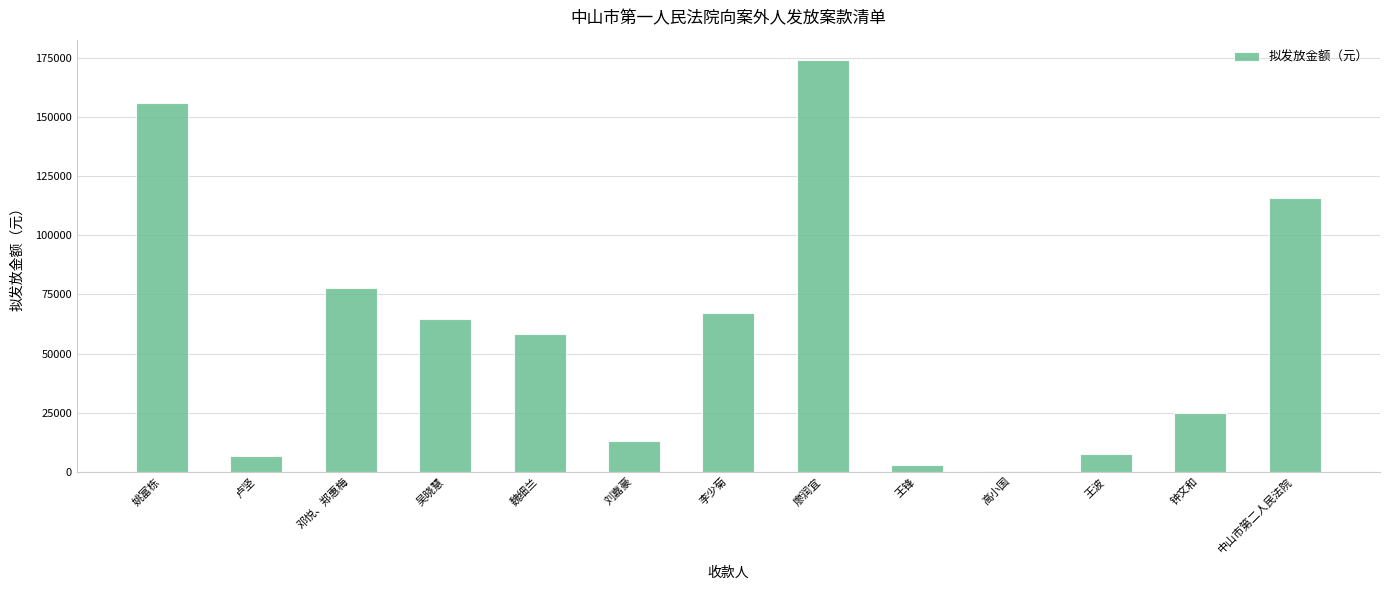

Reading left to right, what are all the values shown in this chart?

姚富栋=156195.2	卢坚=6800.0	邓悦、郑惠梅=77760.0	吴晓慧=64800.0	魏细兰=58320.0	刘嘉豪=12780.0	李少菊=67200.0	廖润宜=174186.5	王锋=2826.0	高小国=329.3	王波=7539.3	钟文和=24783.1	中山市第二人民法院=115953.0